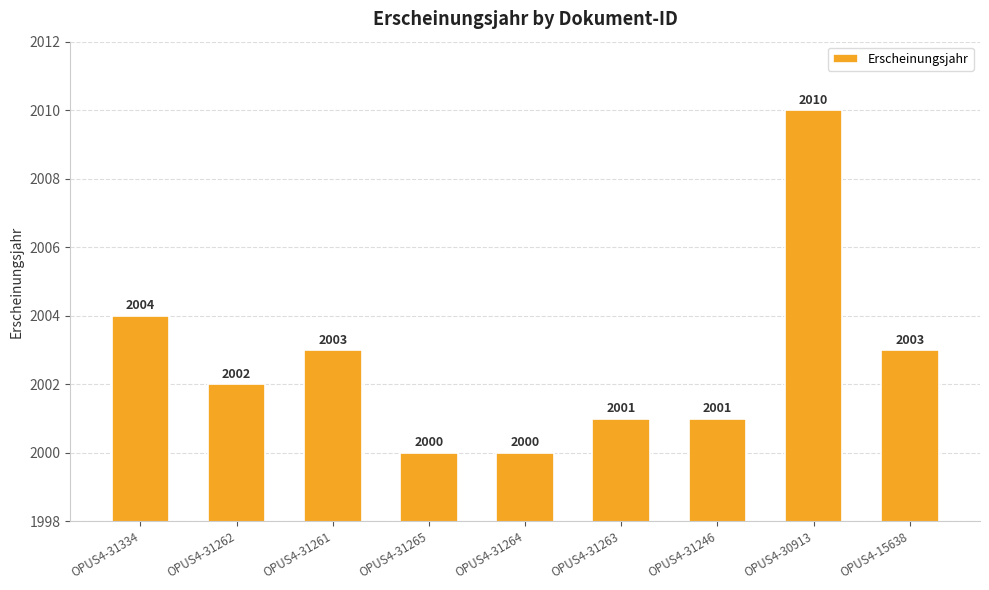

What is the difference between the maximum and second lowest values?

10